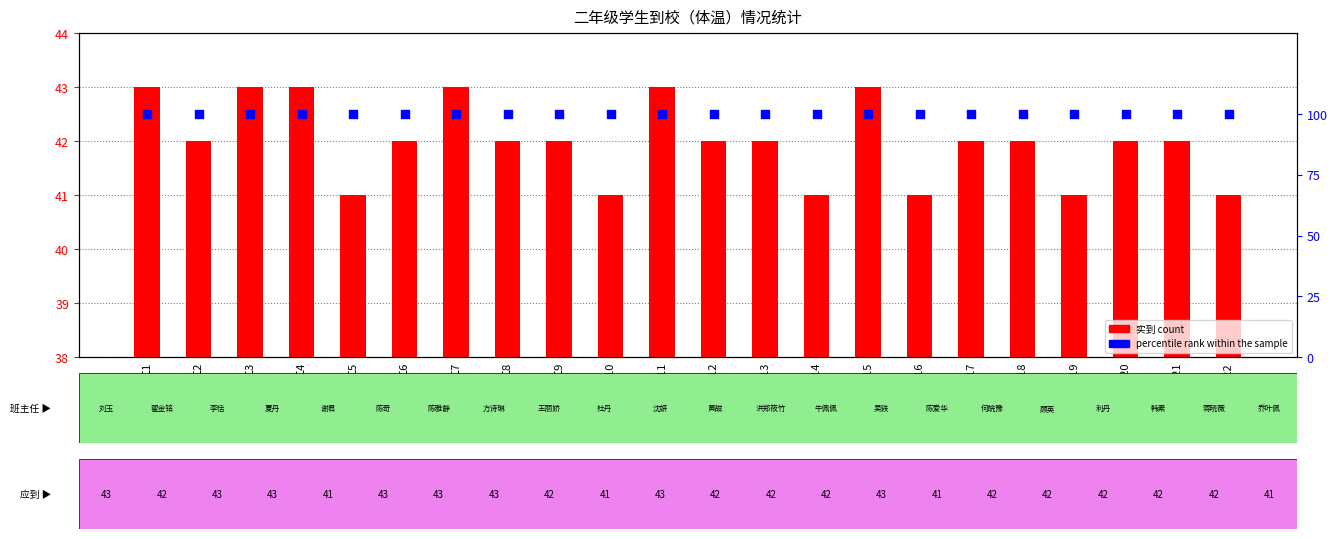

At which category is the sum across all series the highest?

二1